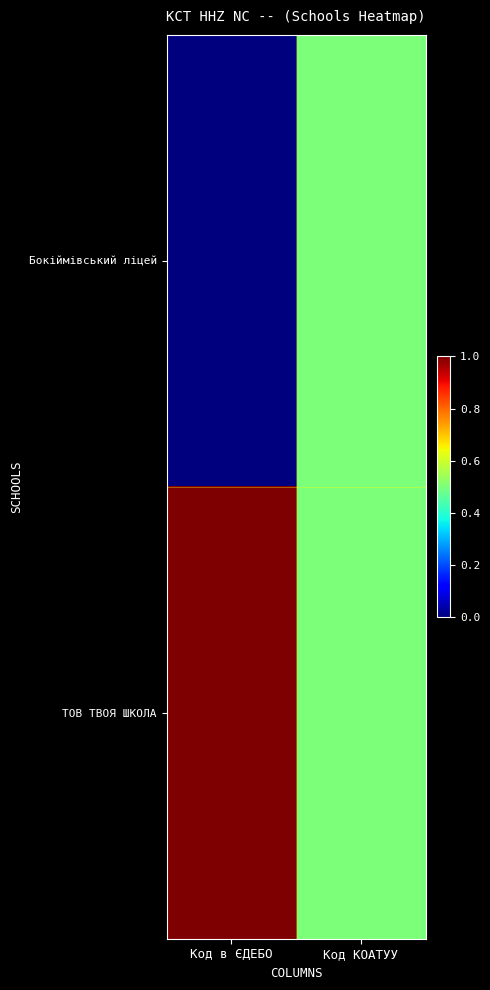

Which series changed the most between Код в ЄДЕБО and Код КОАТУУ?

Бокіймівський ліцей